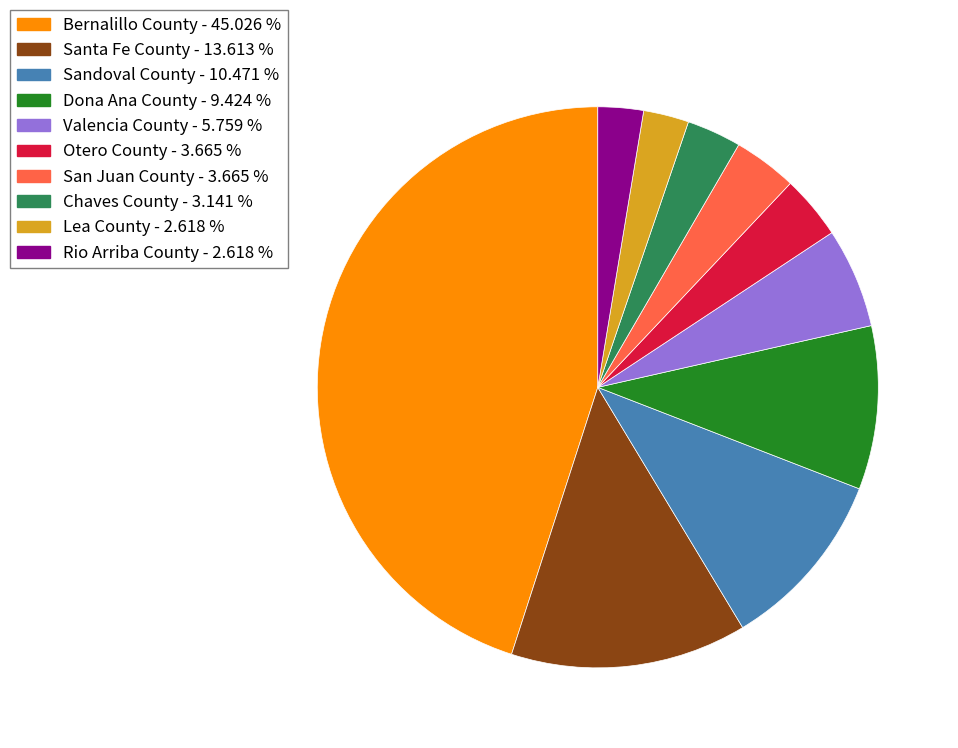

Combined, do Valencia County and Otero County account for over 50%?

No